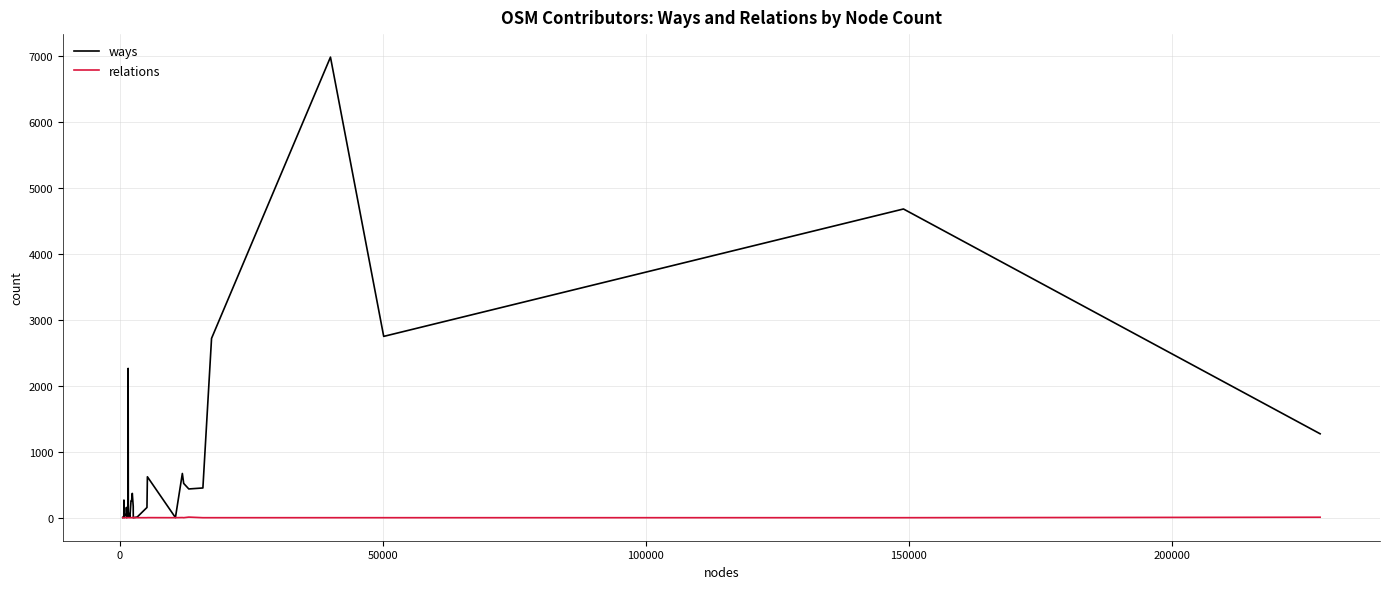

Which series has the largest range (max minus min)?

ways